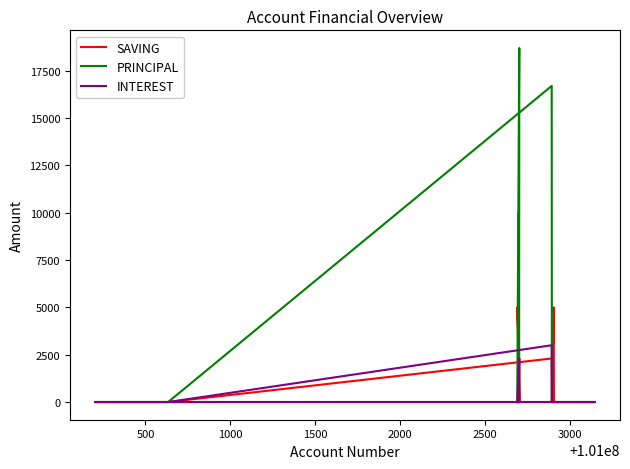

True or false: INTEREST has more than 2 interior local peaks.

False